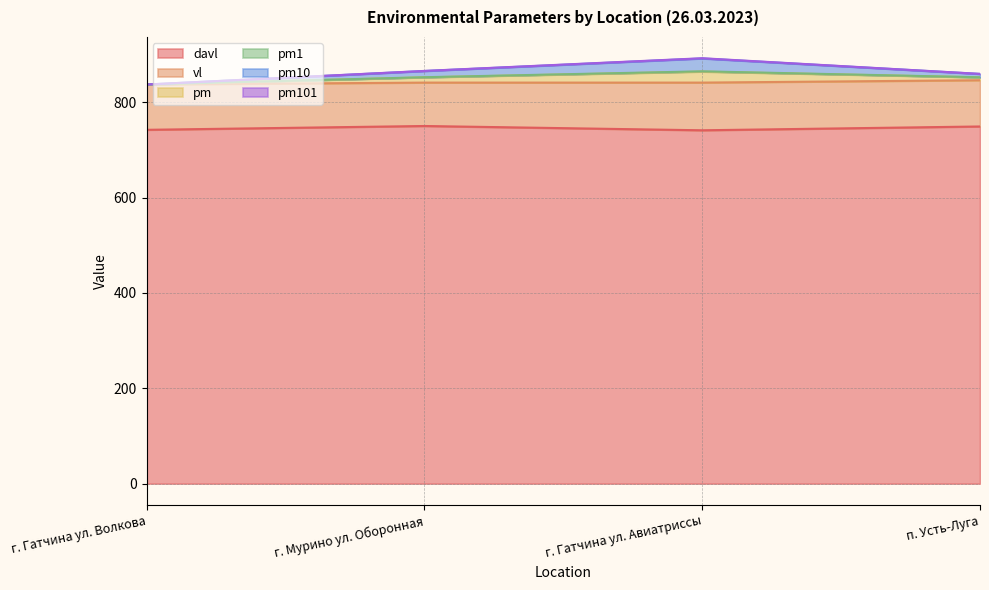

What is the total value across all series at г. Гатчина ул. Волкова?

837.0